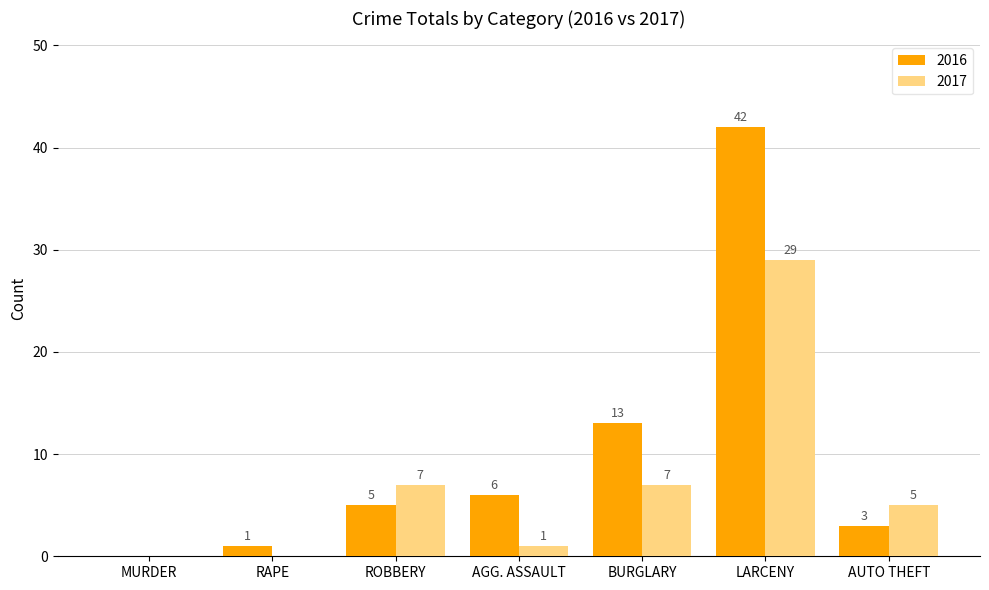

At which label does 2017 first exceed 5?

ROBBERY